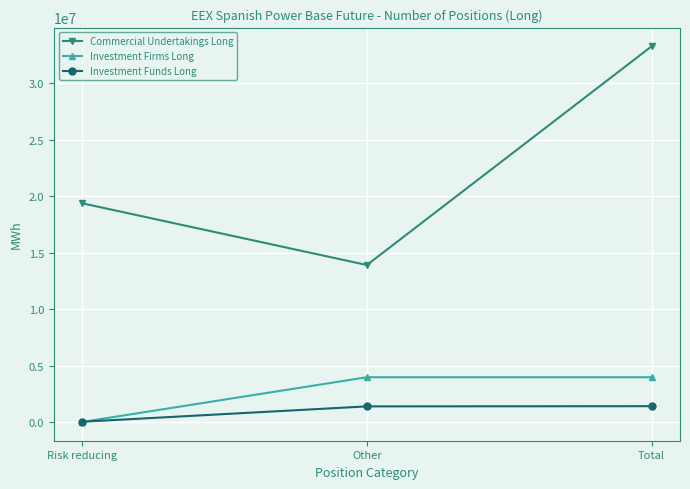

What is the sum of the Investment Firms Long values at Other and Risk reducing?

3961884